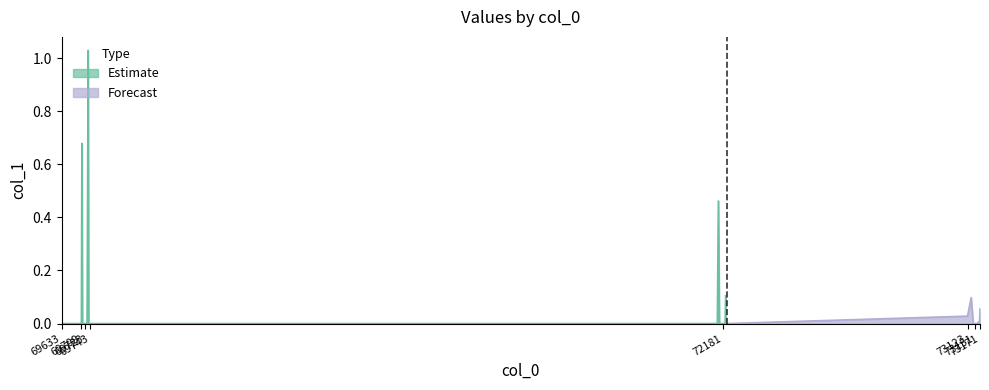

What is the difference between the values at 69735 and 73123?

1.0